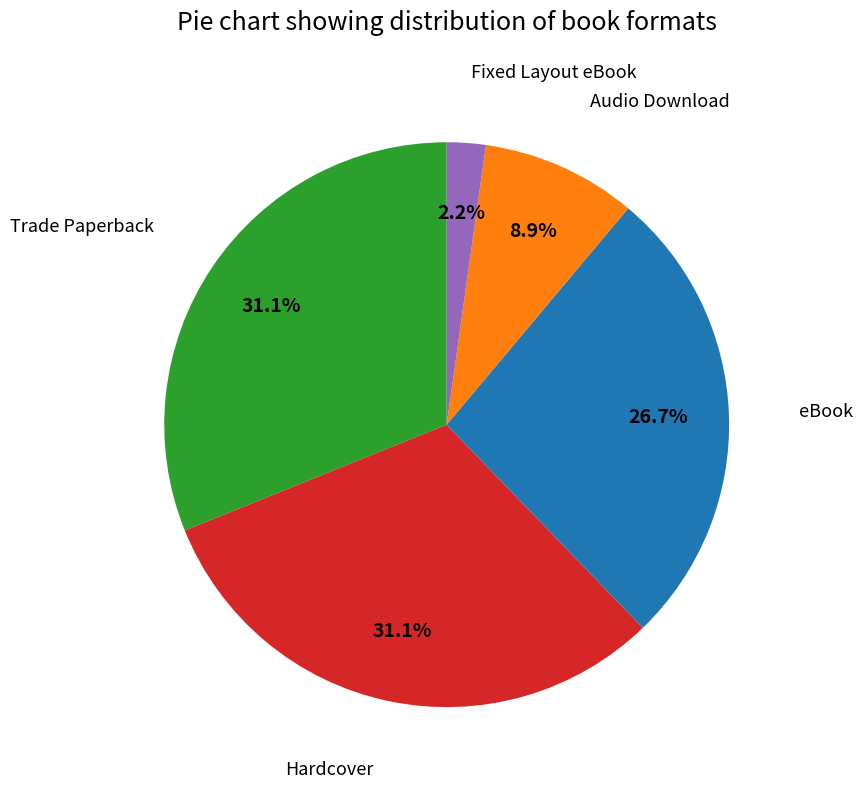

The Fixed Layout eBook slice represents 14% of the pie. True or false?

False